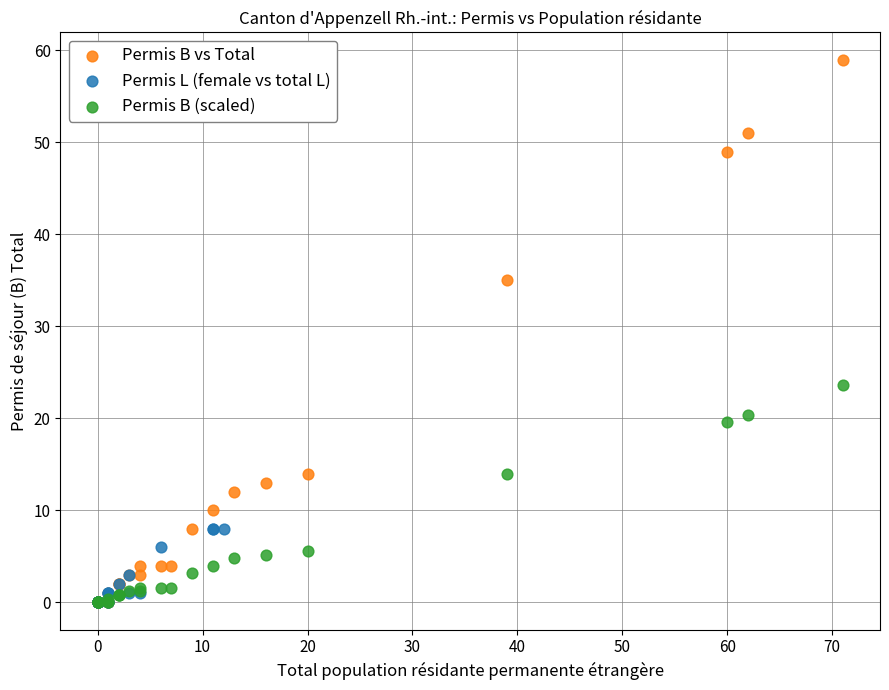

Which series has the widest spread of Y values?

Permis B vs Total